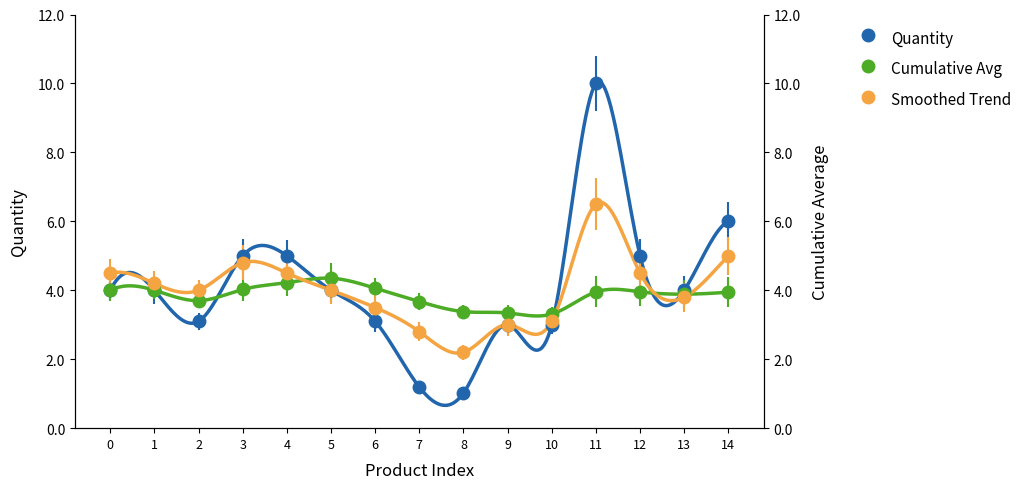

How many intersections are there between Quantity and Smoothed Trend?

2